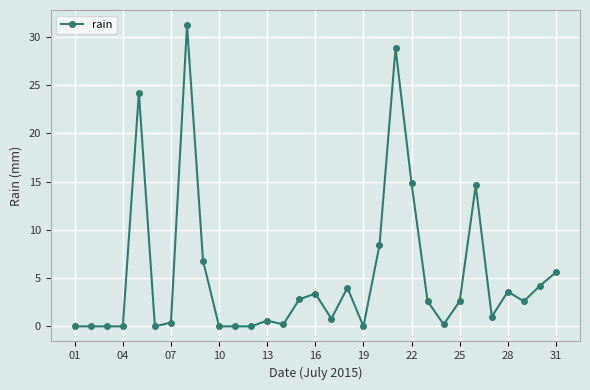

What is the difference between the second highest and minimum values?

28.8